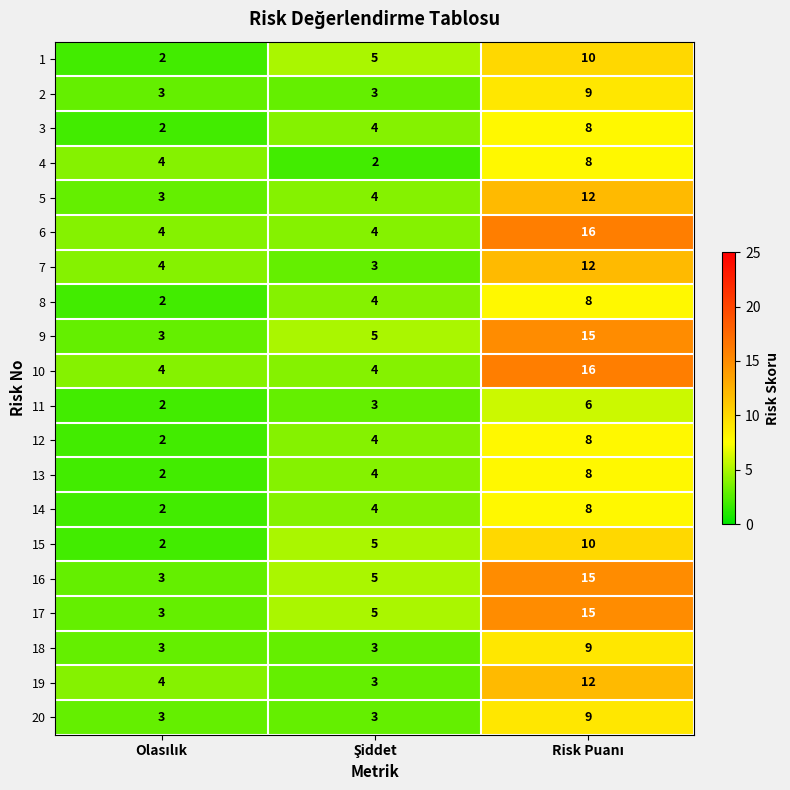

Count the 19 values in the range 3 to 12.

3